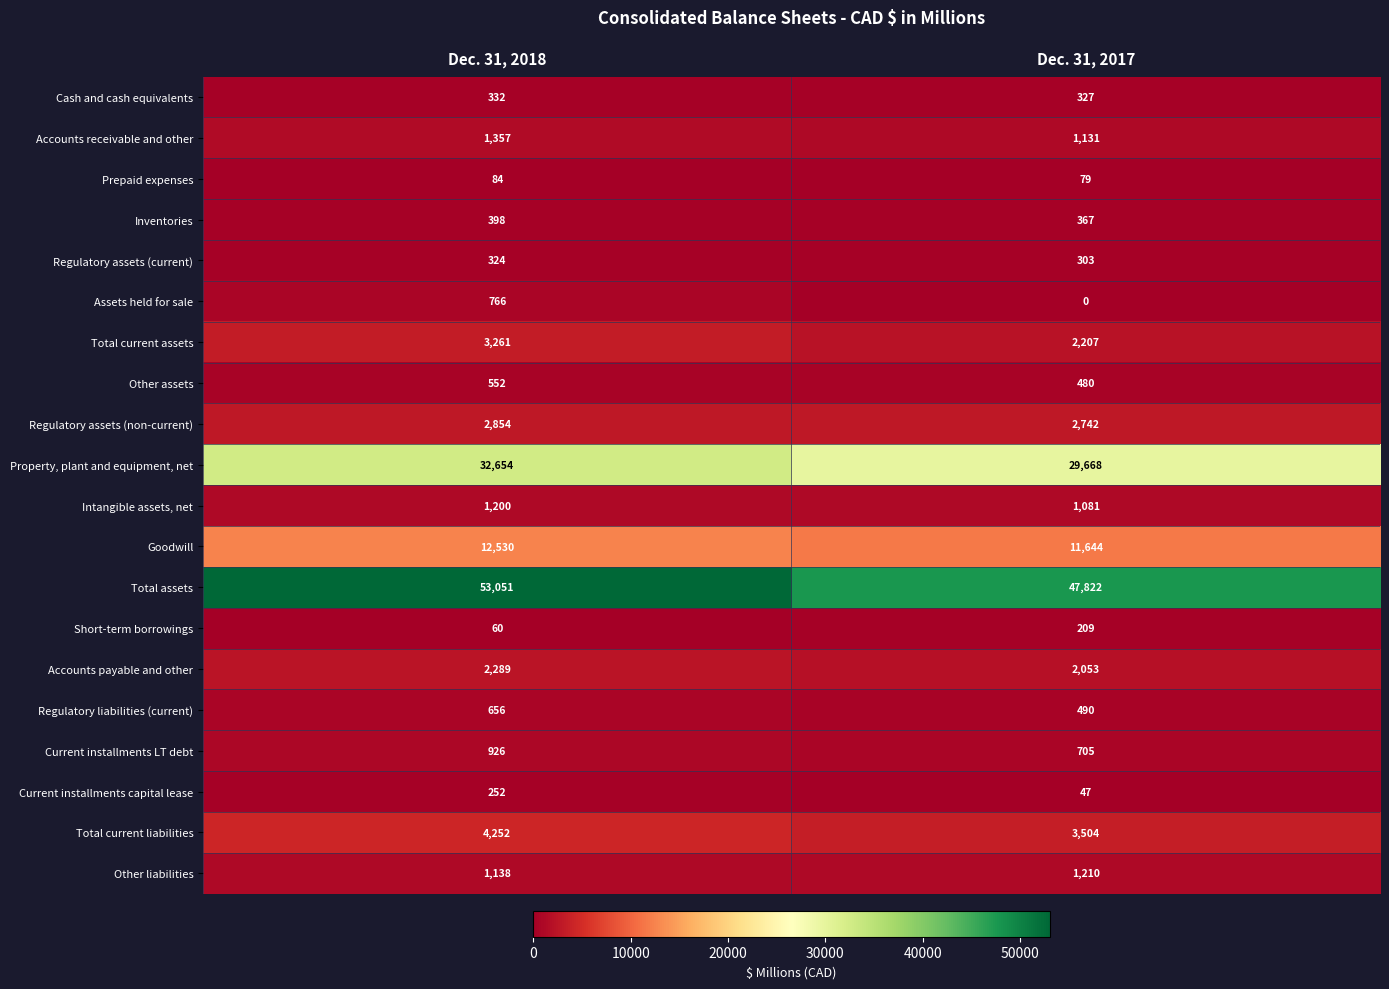

What is the difference between the Other liabilities values at Dec. 31, 2018 and Dec. 31, 2017?

72